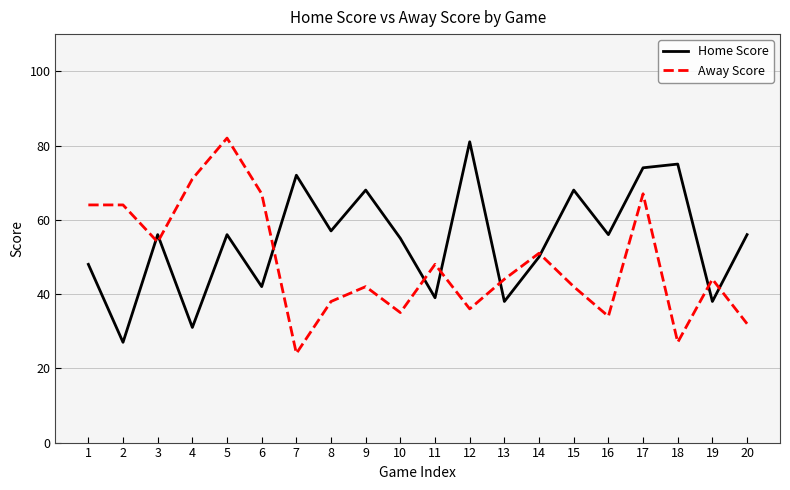

At 20, list the series in order from largest to smallest.

Home Score, Away Score